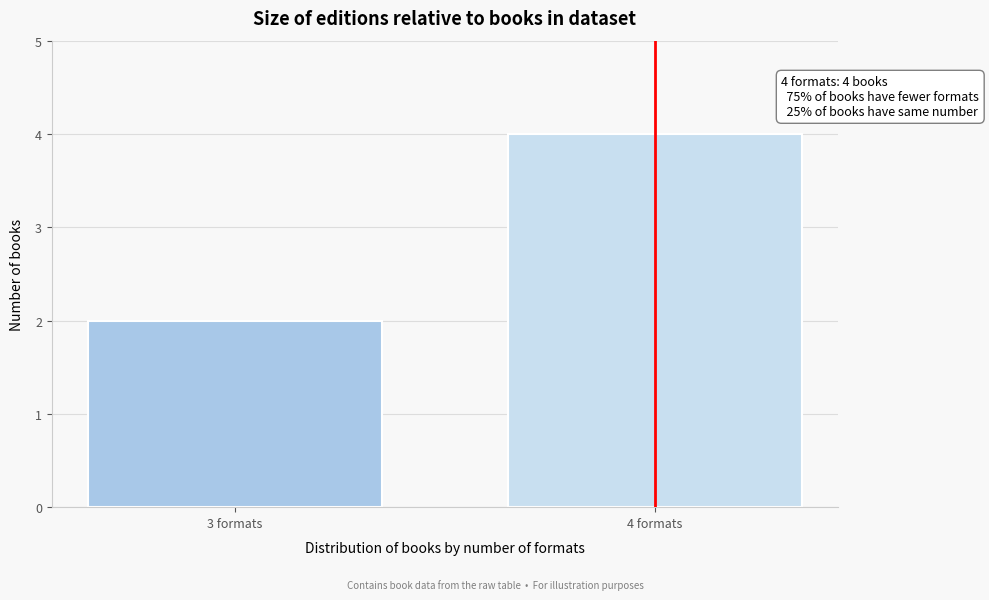

Reading left to right, what are all the values shown in this chart?

3 formats=2	4 formats=4